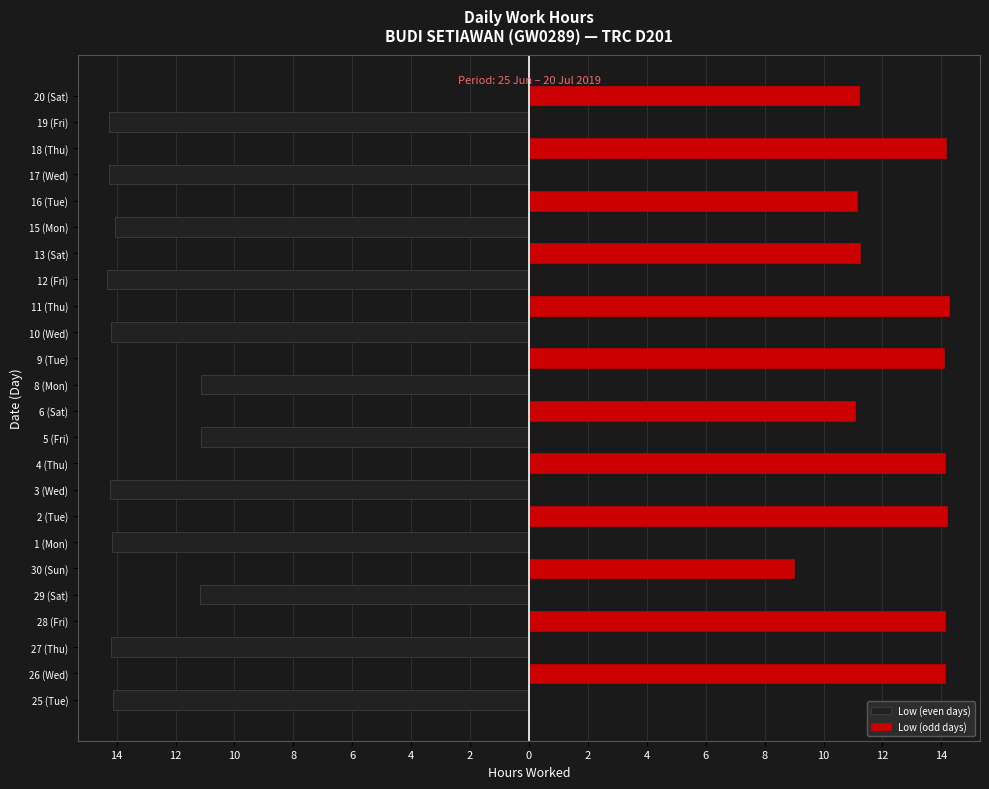

How many values in Low (odd days) are above zero?

12